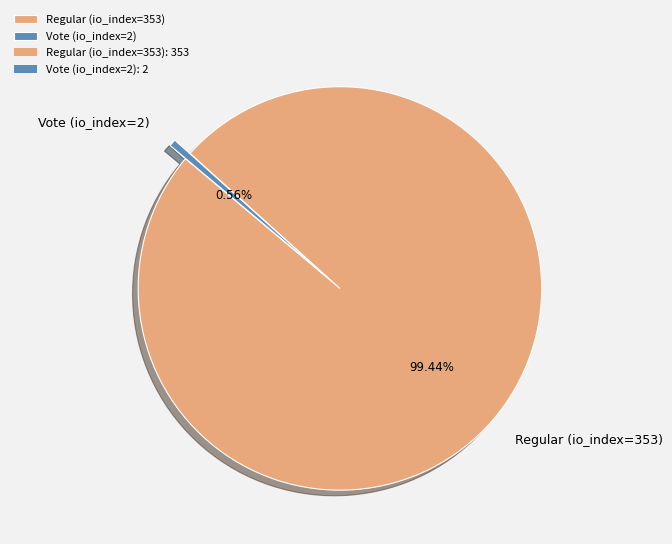

To the nearest percent, what is the average slice percentage?

50%